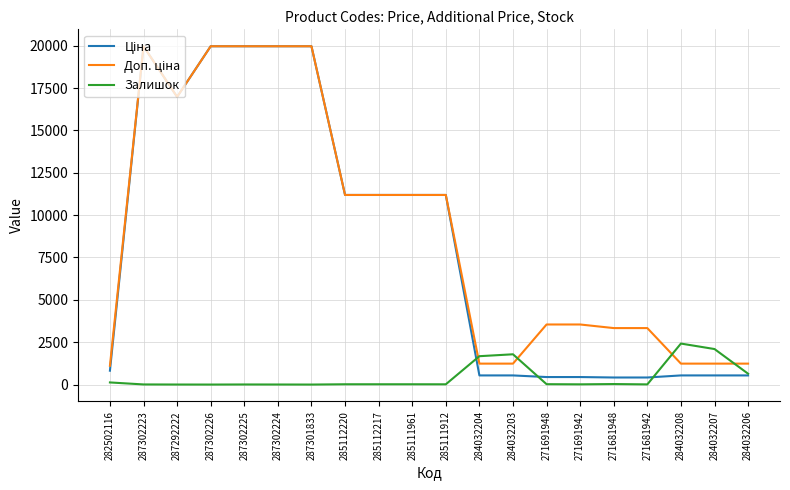

True or false: Залишок has a value of 615.7 at 284032207.

False